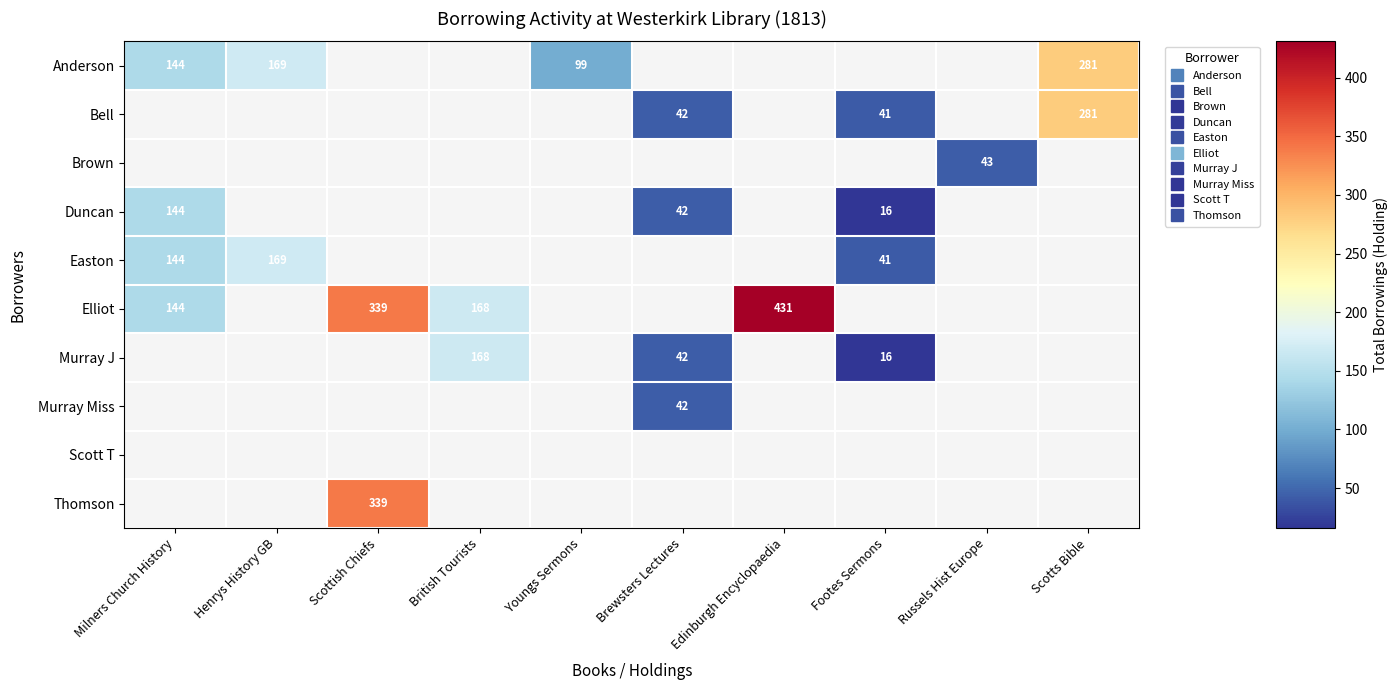

How many values in Bell are above zero?

3